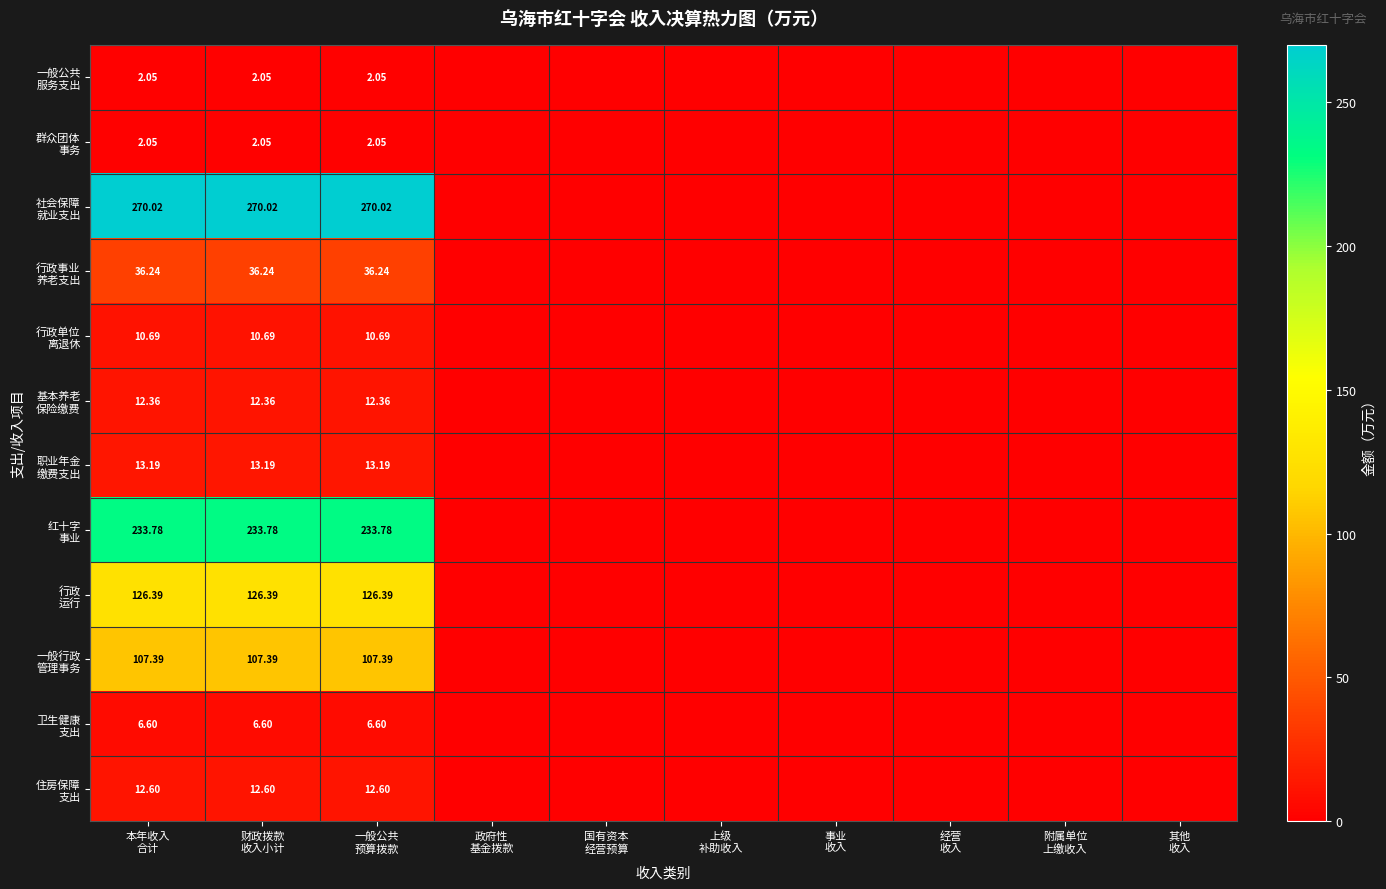

True or false: 红十字 事业 has a value of 0.0 at 附属单位 上缴收入.

True